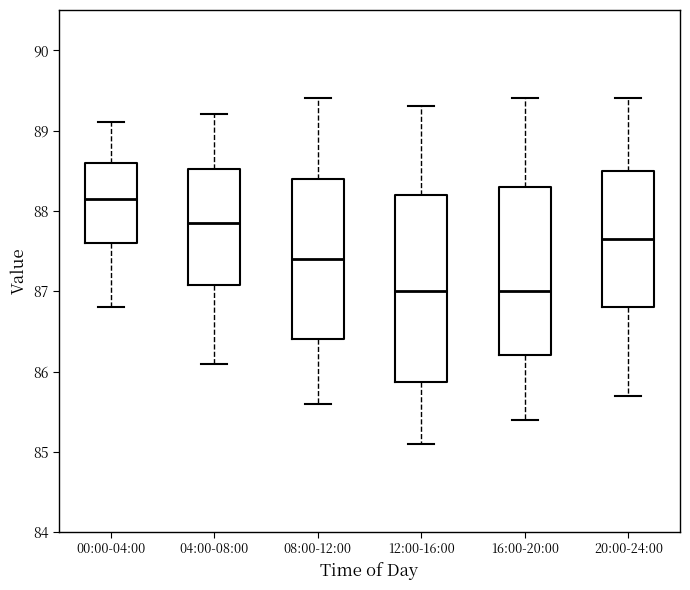

Reading left to right, read every box against the y-axis: the position of its median line, the range the box covers, and the ends of its whiskers. The values are not printed on the chart, so give them approximately, as read against the axis.

00:00-04:00: median 88.2, box 87.6 to 88.6, whiskers 86.8 to 89.1
04:00-08:00: median 87.9, box 87.1 to 88.5, whiskers 86.1 to 89.2
08:00-12:00: median 87.4, box 86.4 to 88.4, whiskers 85.6 to 89.4
12:00-16:00: median 87.0, box 85.9 to 88.2, whiskers 85.1 to 89.3
16:00-20:00: median 87.0, box 86.2 to 88.3, whiskers 85.4 to 89.4
20:00-24:00: median 87.7, box 86.8 to 88.5, whiskers 85.7 to 89.4